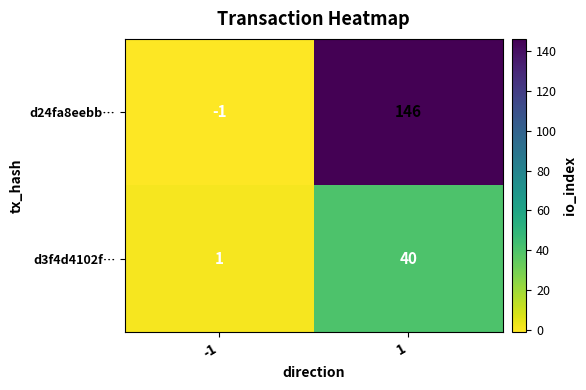

Which series has the largest total across all categories?

d24fa8eebb…